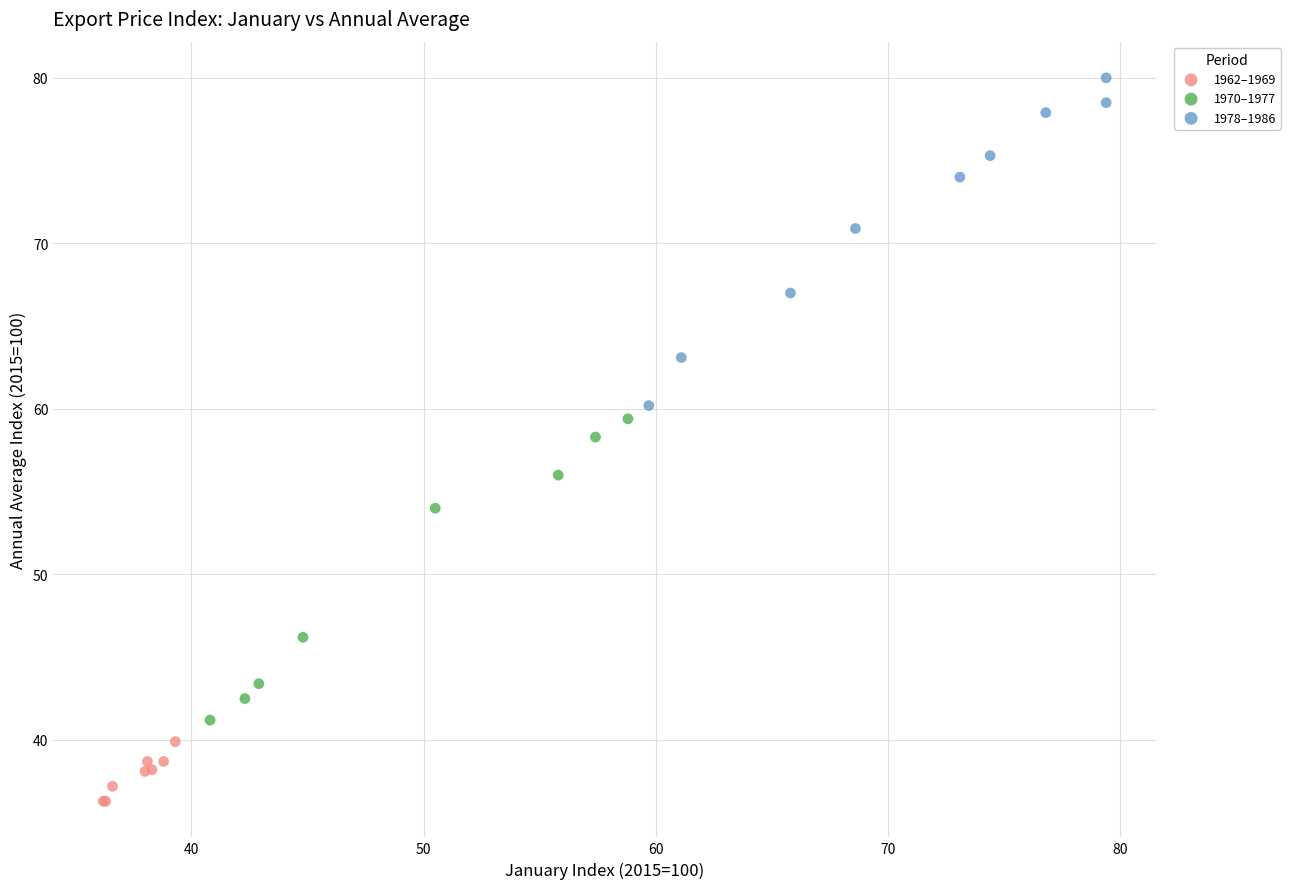

Which series has the largest Y range (max minus min)?

1978–1986